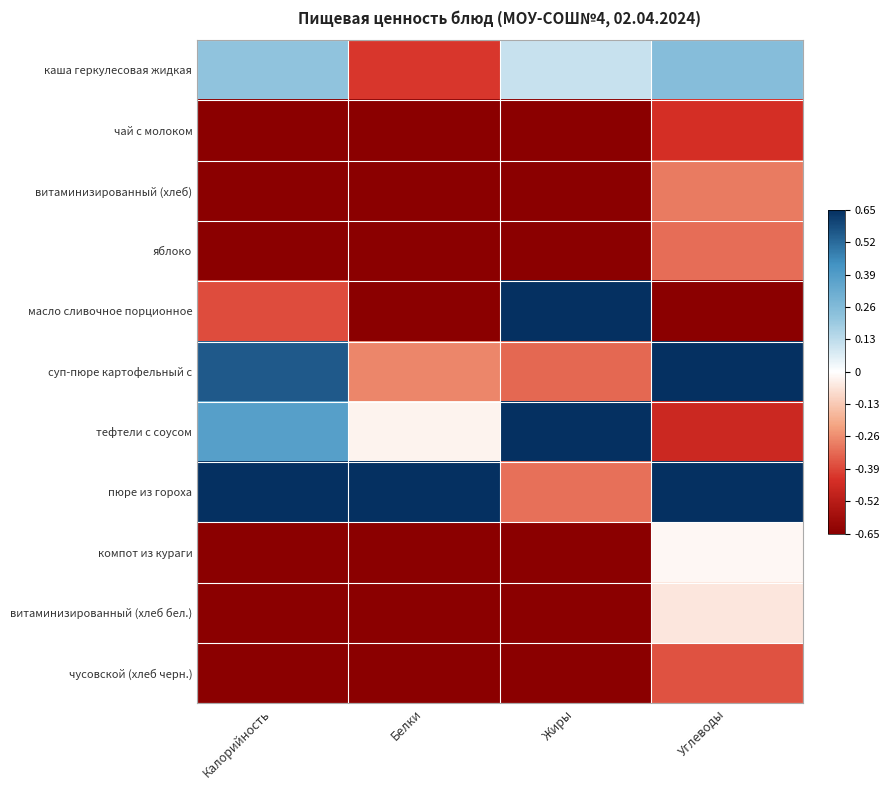

What is the spread (max minus min) of values at Углеводы?

2.0